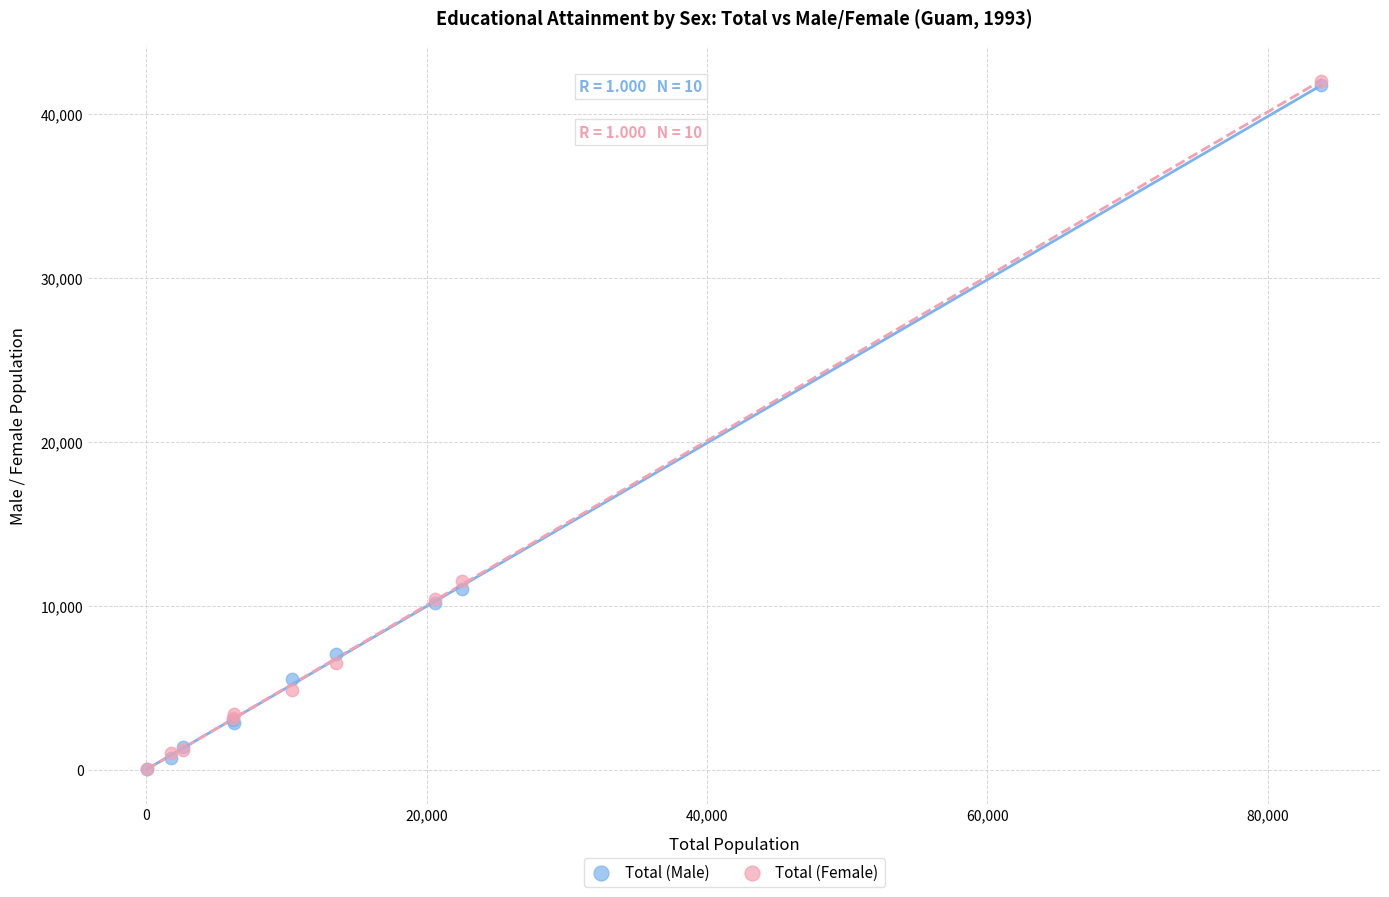

Which series has the largest Y range (max minus min)?

Total (Female)